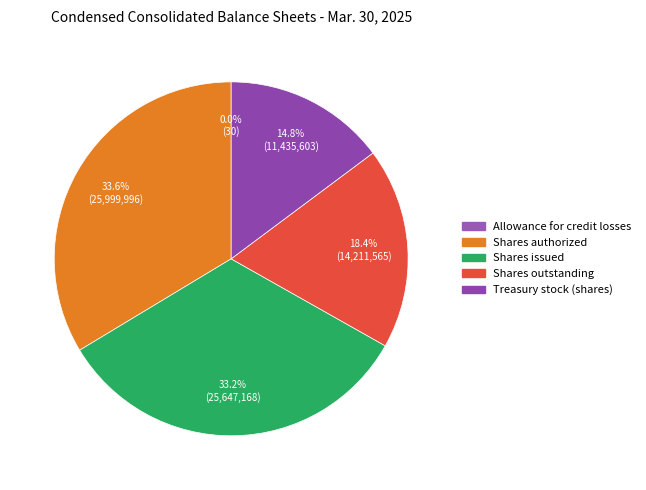

Does Treasury stock (shares) account for over 50% of the chart?

No